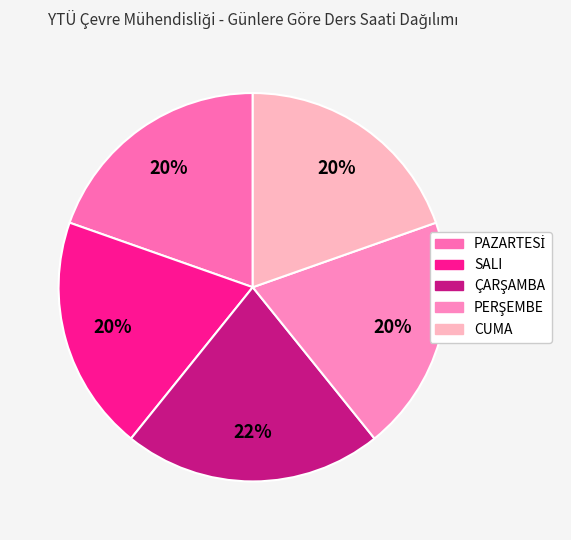

The ÇARŞAMBA slice represents 22% of the pie. True or false?

True